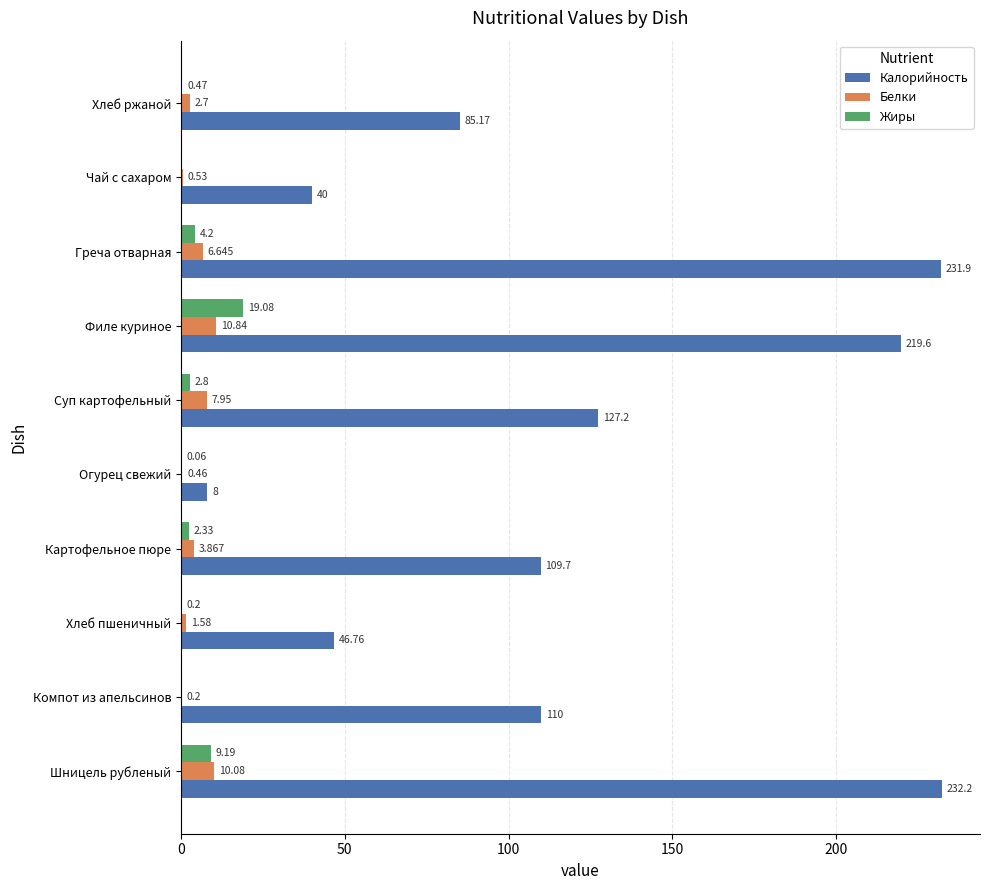

Where is Белки nearest to the value 5?

Картофельное пюре